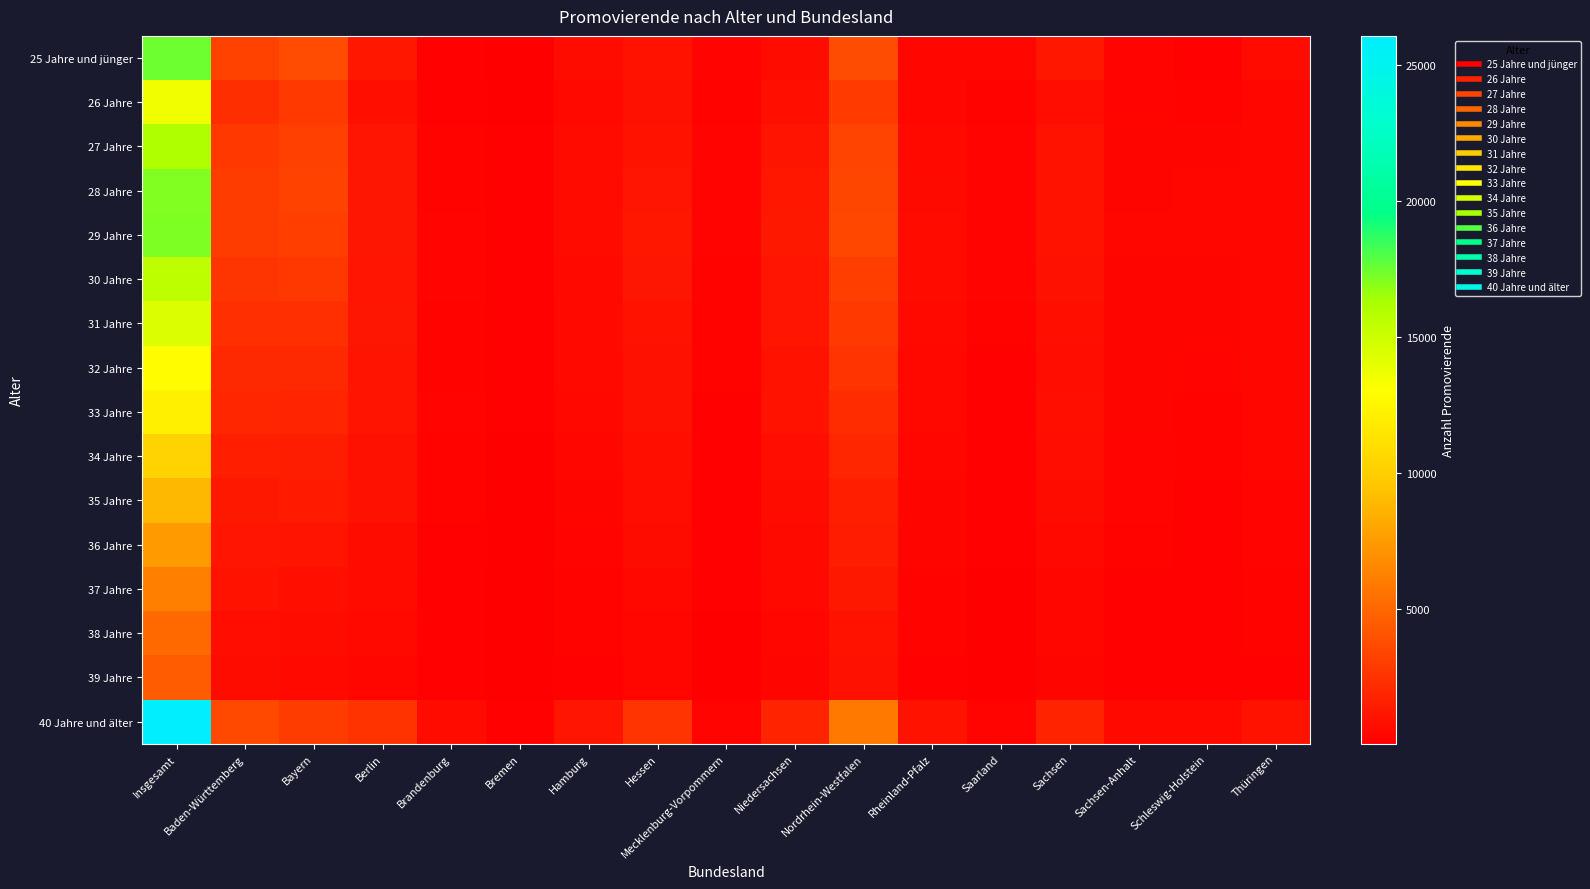

What is the minimum value shown in the chart?

30